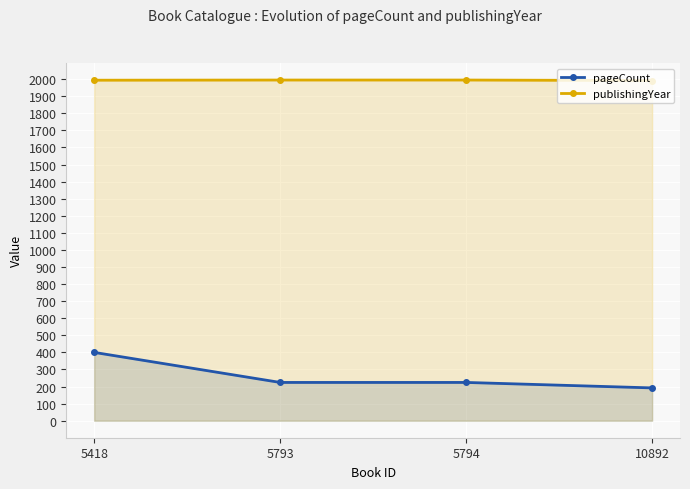

What is the difference between the highest and lowest values at 10892?

1800